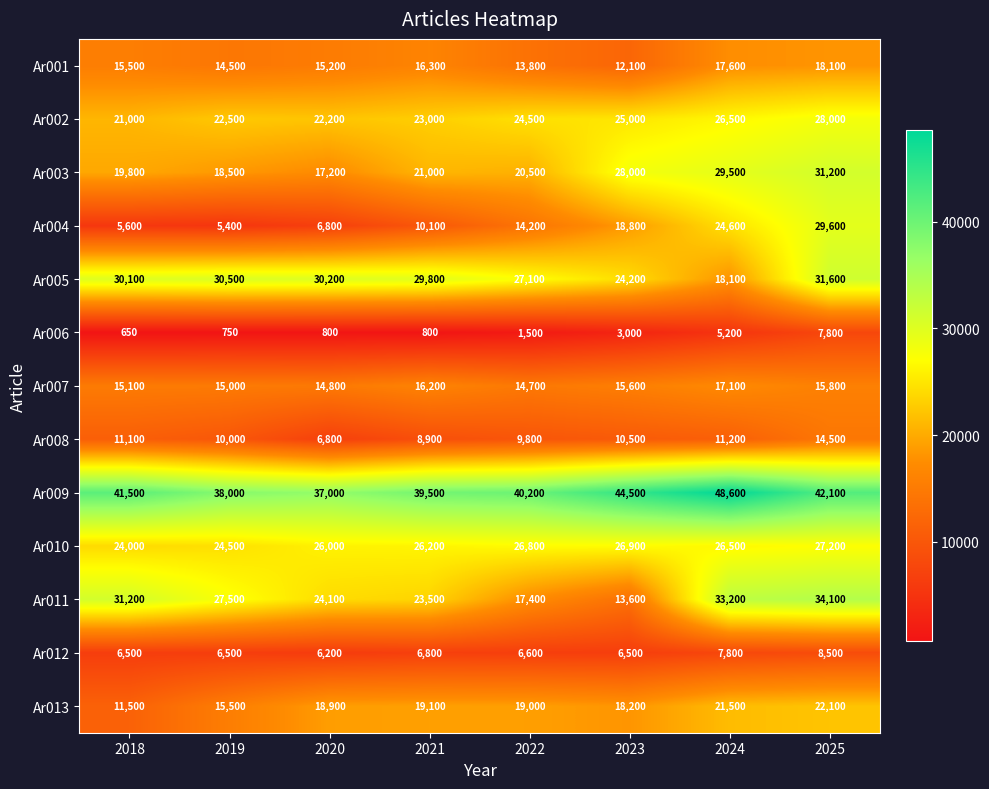

Where is Ar011 nearest to the value 23850?

2020